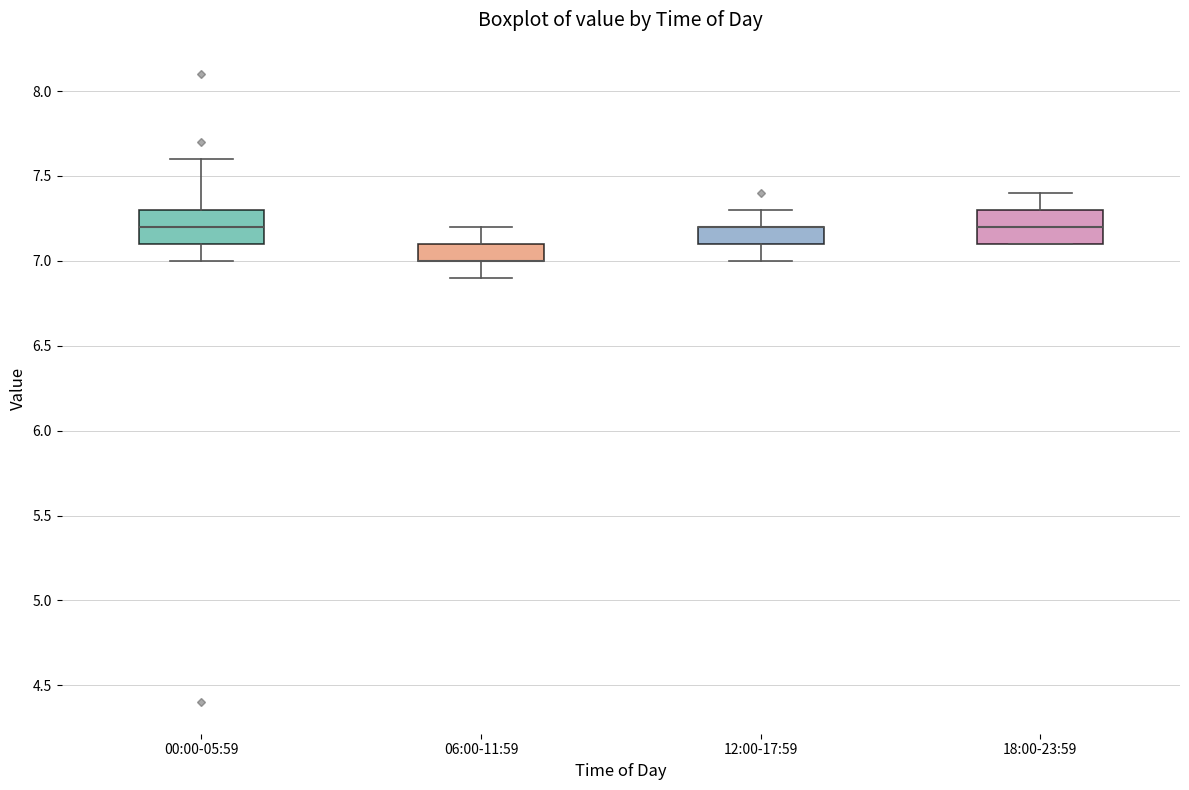

Reading left to right, transcribe this box plot: for each box, give where its median line is, the range the box spans, and where its two whiskers end, as read against the y-axis. The values are not printed on the chart, so give them approximately, as read against the axis.

00:00-05:59: median 7.2, box 7.1 to 7.3, whiskers 7.0 to 7.6
06:00-11:59: median 7.0 (drawn on the box's lower edge), box 7.0 to 7.1, whiskers 6.9 to 7.2
12:00-17:59: median 7.2 (drawn on the box's upper edge), box 7.1 to 7.2, whiskers 7.0 to 7.3
18:00-23:59: median 7.2, box 7.1 to 7.3, whiskers 7.1 to 7.4